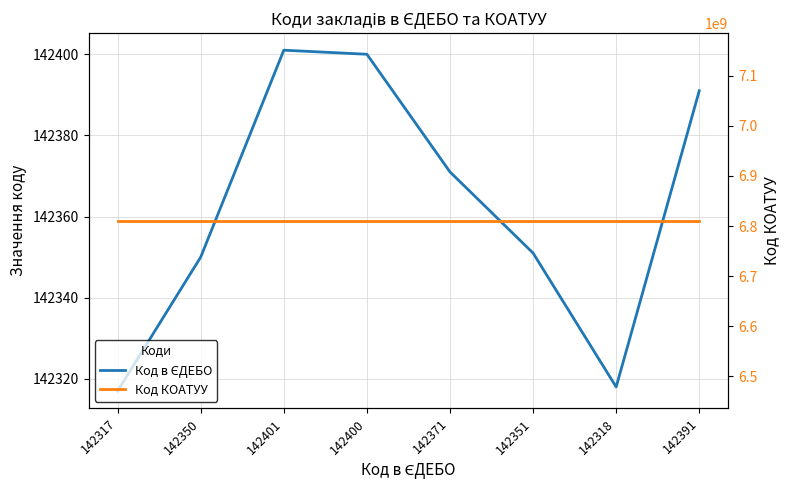

What is the label of the 2nd point from the right?

142318